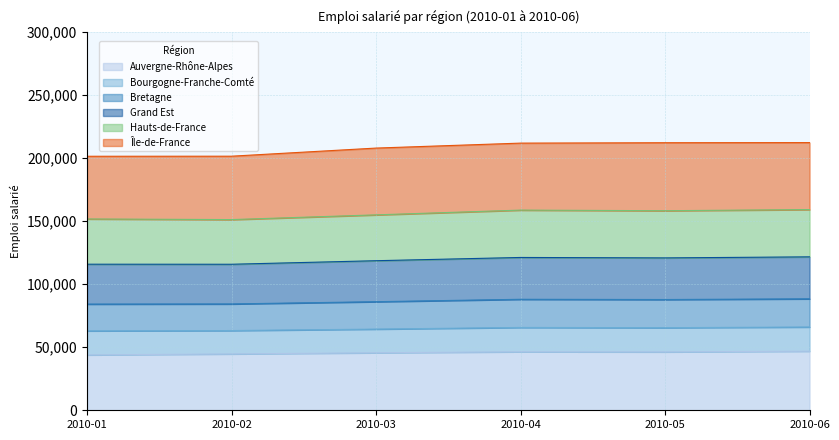

What is the total value across all series at 2010-02?

201541